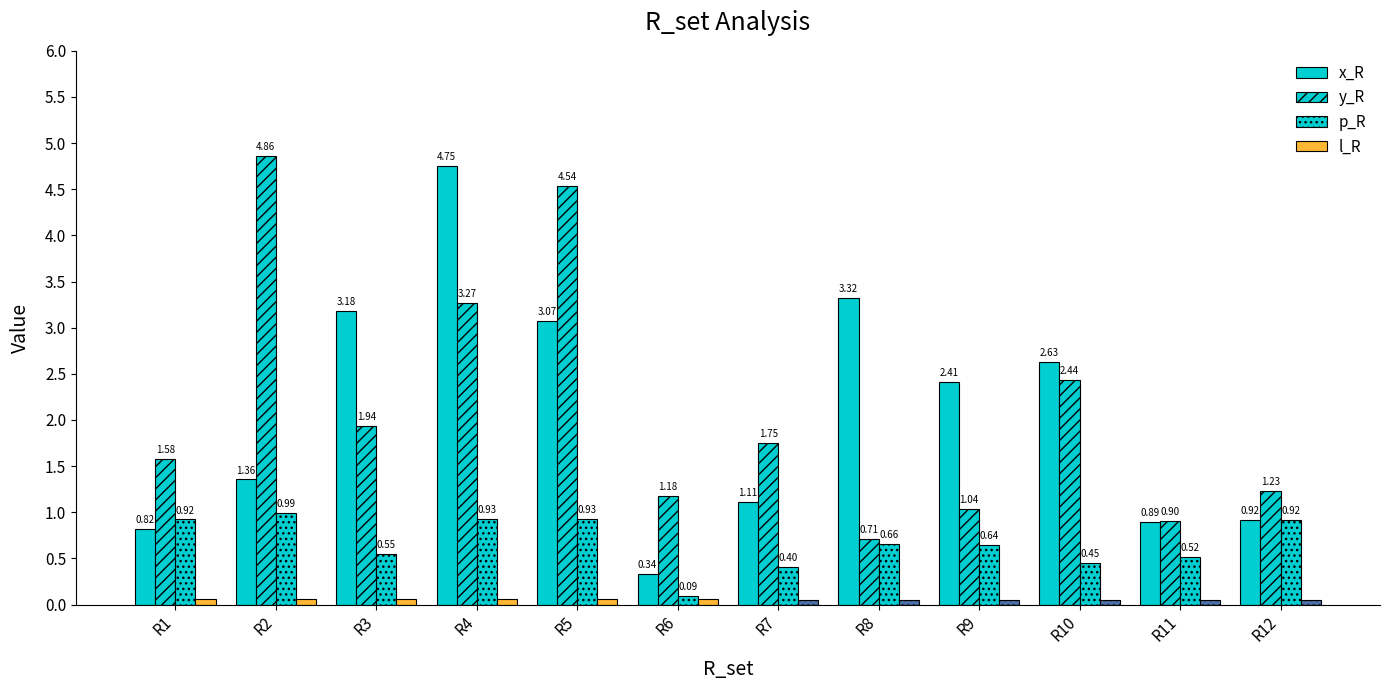

Does the chart contain any negative values?

No